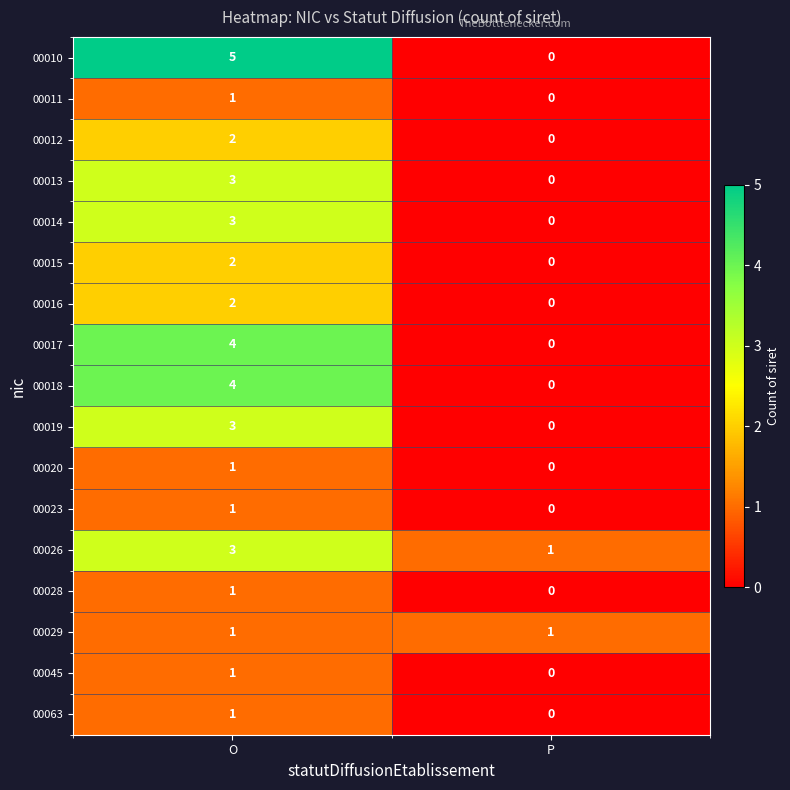

At how many categories does at least one series exceed 2?

1